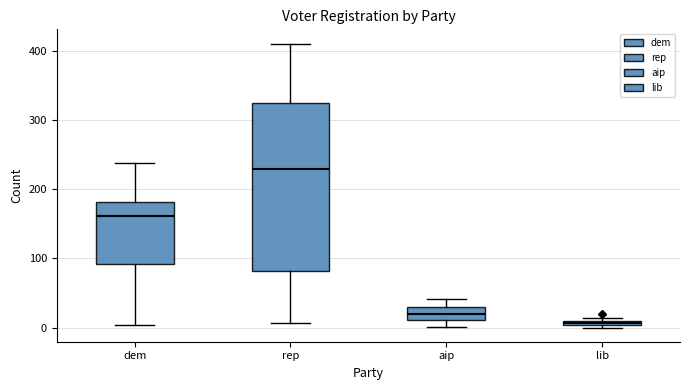

Which box's median line is the highest?

rep